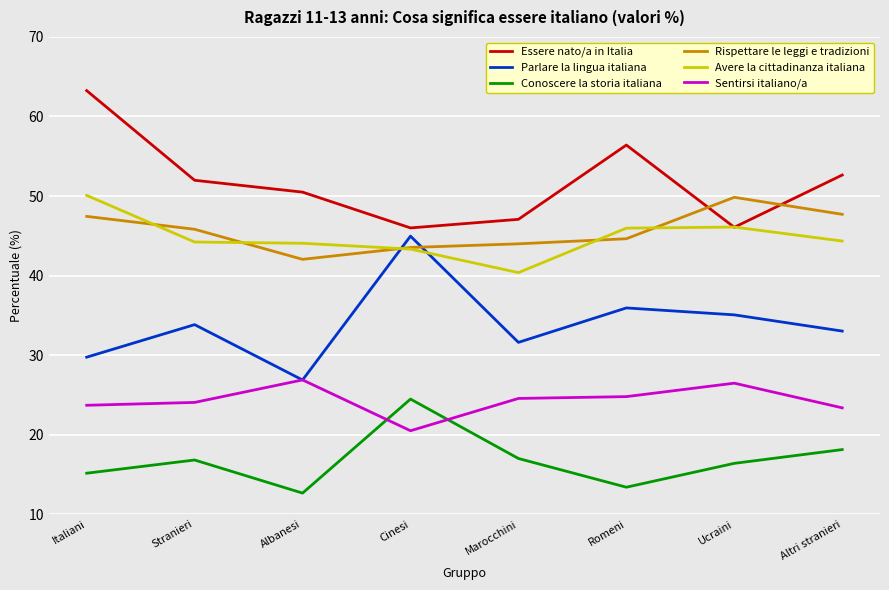

True or false: Rispettare le leggi e tradizioni has a value of 44.6 at Romeni.

True